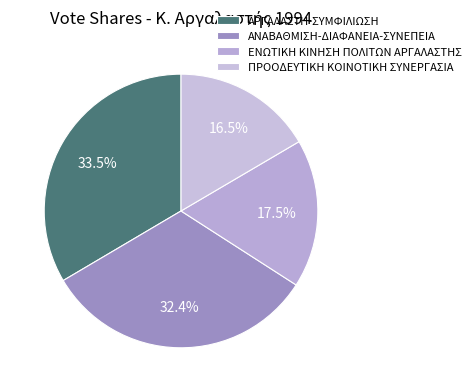

To the nearest percent, what is the combined percentage of ΕΝΩΤΙΚΗ ΚΙΝΗΣΗ ΠΟΛΙΤΩΝ ΑΡΓΑΛΑΣΤΗΣ and ΠΡΟΟΔΕΥΤΙΚΗ ΚΟΙΝΟΤΙΚΗ ΣΥΝΕΡΓΑΣΙΑ?

34%